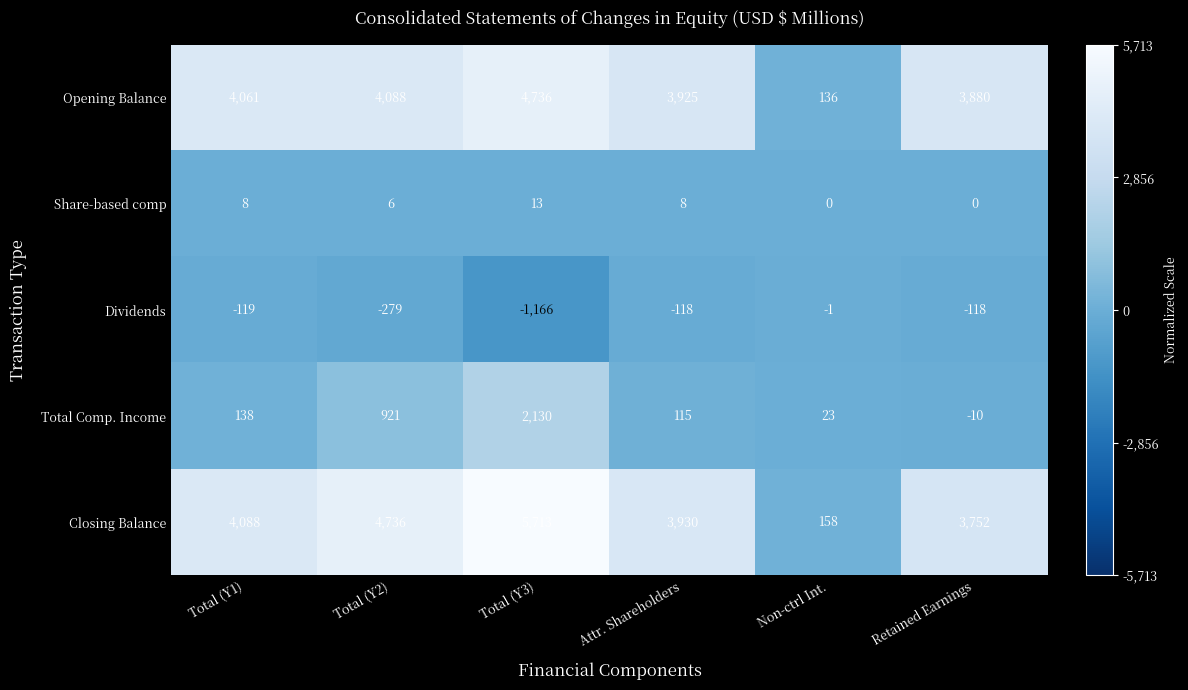

Reading left to right, extract all data points from this chart.

Opening Balance: Total (Y1)=4061	Total (Y2)=4088	Total (Y3)=4736	Attr. Shareholders=3925	Non-ctrl Int.=136	Retained Earnings=3880
Share-based comp: Total (Y1)=8	Total (Y2)=6	Total (Y3)=13	Attr. Shareholders=8	Non-ctrl Int.=0	Retained Earnings=0
Dividends: Total (Y1)=-119	Total (Y2)=-279	Total (Y3)=-1166	Attr. Shareholders=-118	Non-ctrl Int.=-1	Retained Earnings=-118
Total Comp. Income: Total (Y1)=138	Total (Y2)=921	Total (Y3)=2130	Attr. Shareholders=115	Non-ctrl Int.=23	Retained Earnings=-10
Closing Balance: Total (Y1)=4088	Total (Y2)=4736	Total (Y3)=5713	Attr. Shareholders=3930	Non-ctrl Int.=158	Retained Earnings=3752